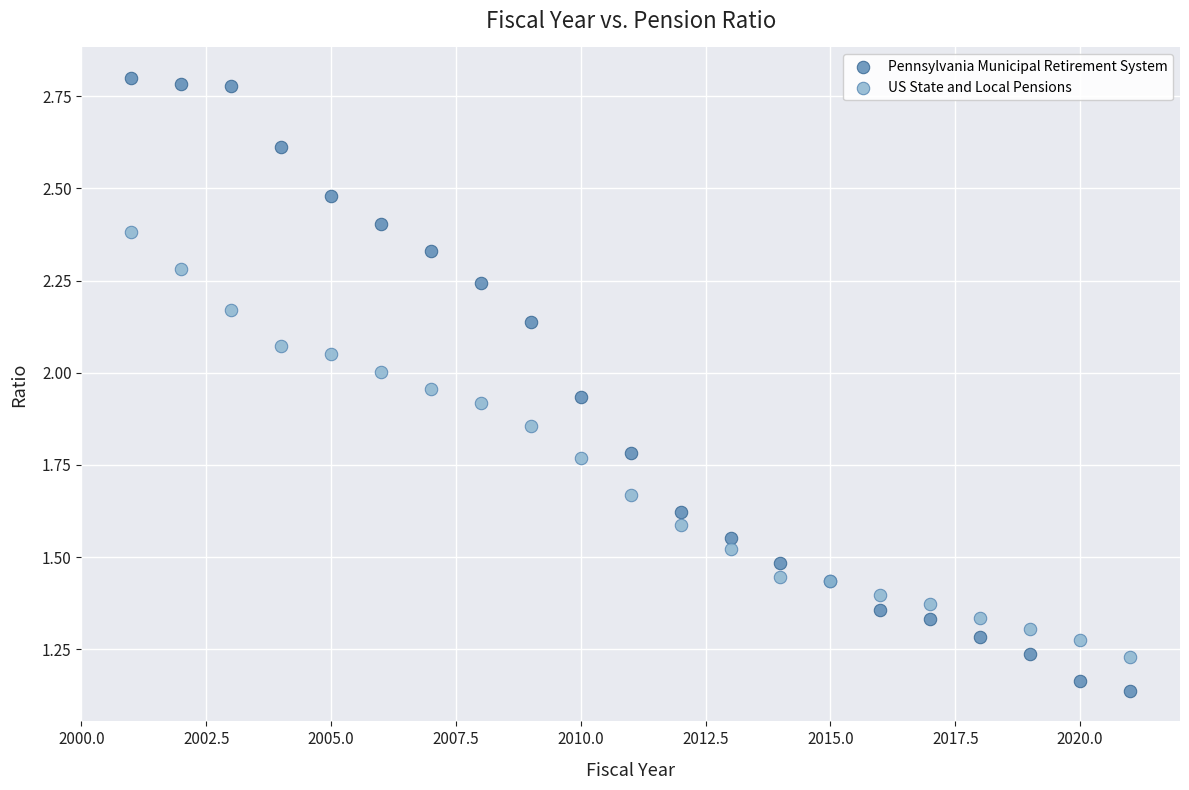

What is the X range (max minus min) for the scatter plot?

20.0